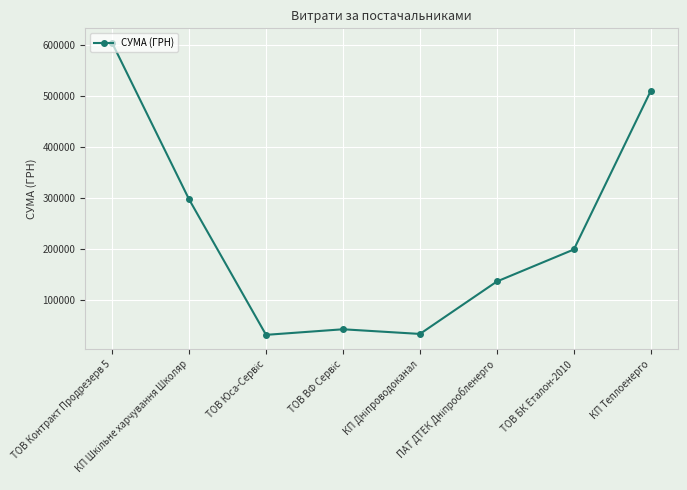

What is the value of the 5th point from the left?

33359.1